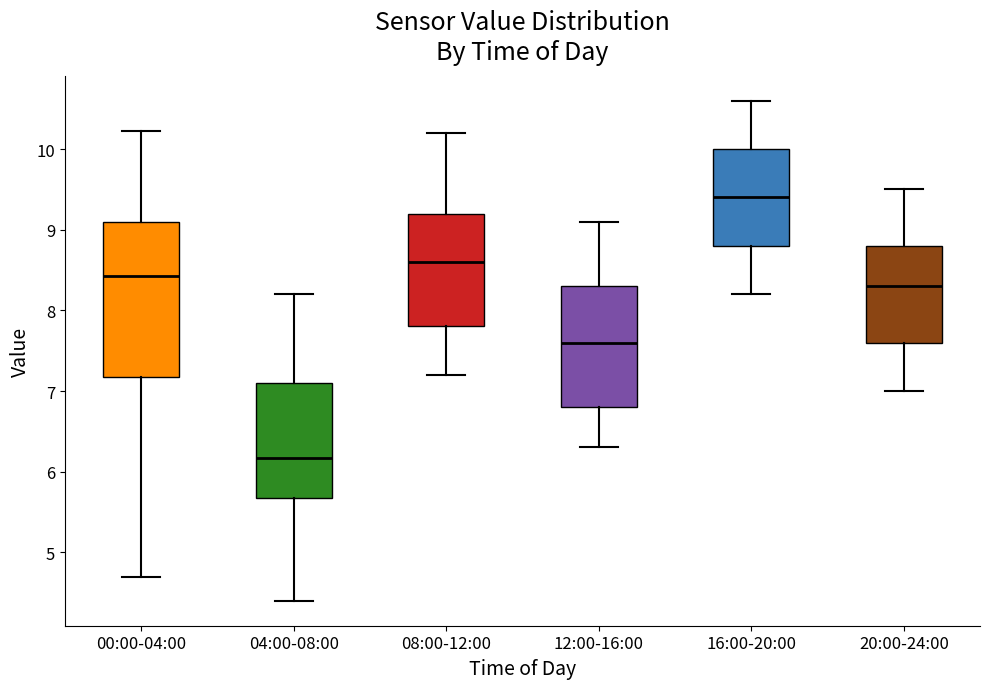

Which box is the tallest, from its lower edge to its upper edge?

00:00-04:00